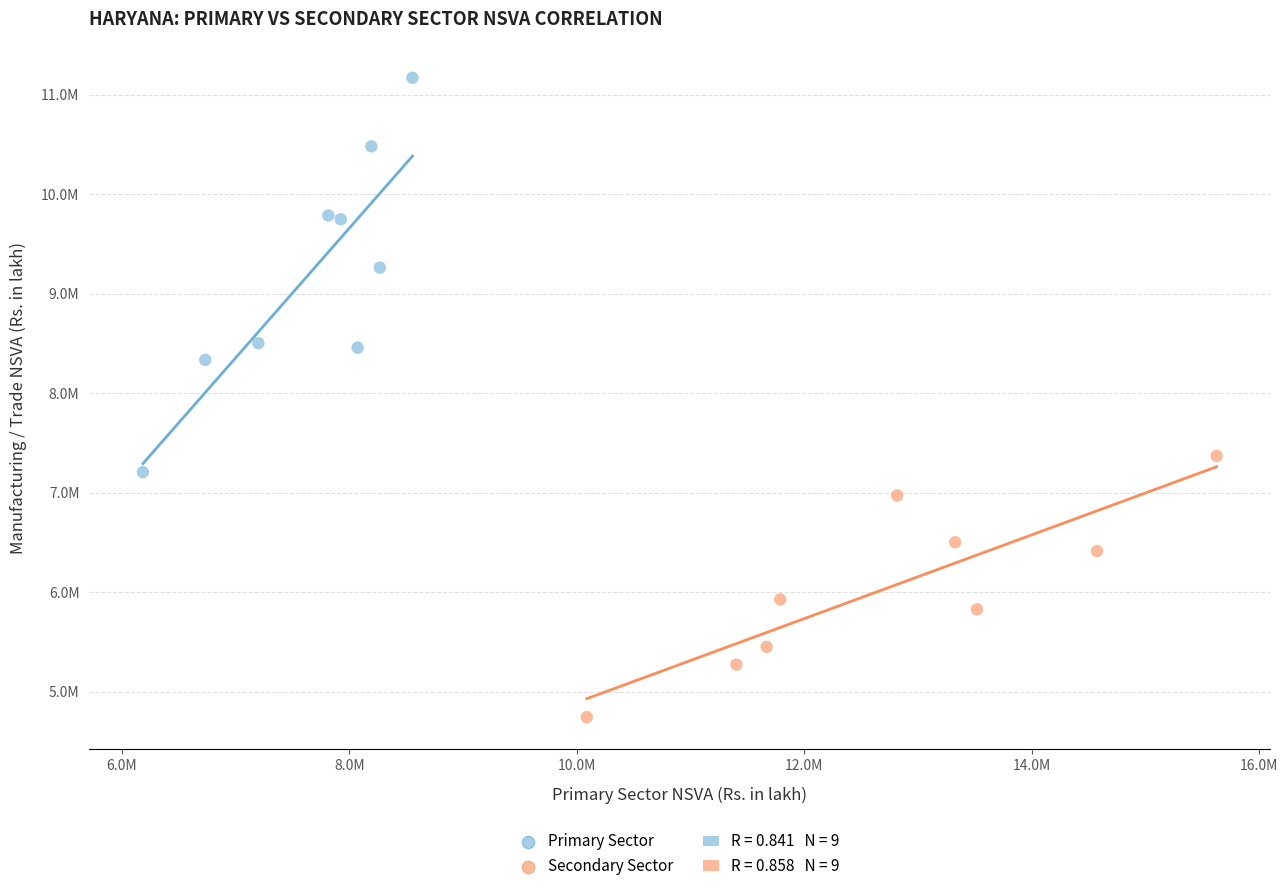

Which series reaches the maximum Y coordinate?

Primary Sector